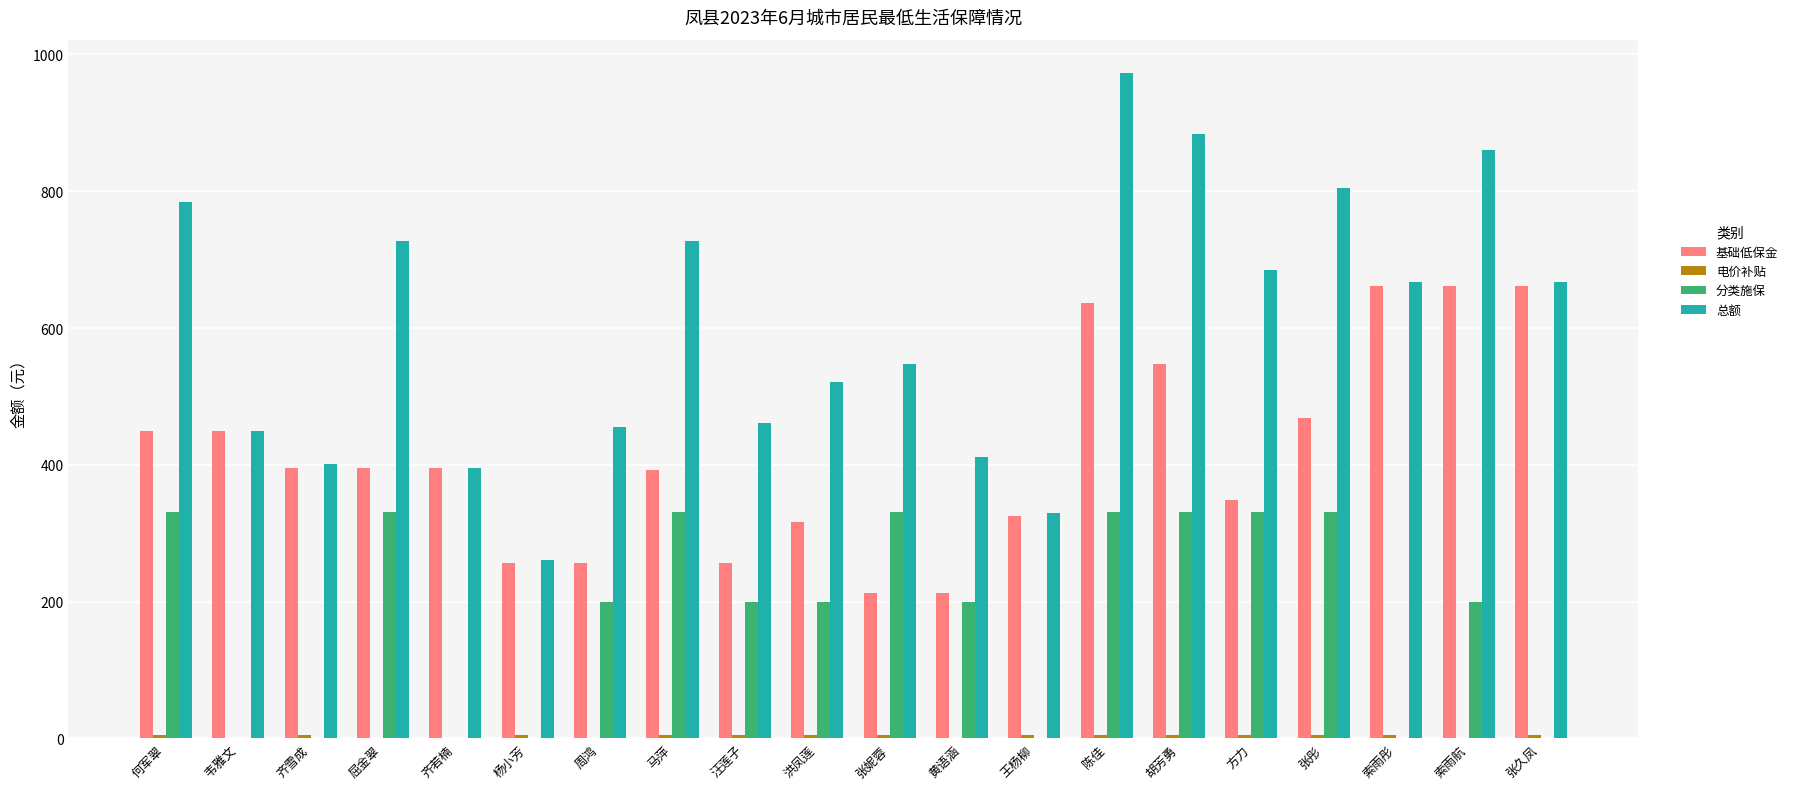

Which label corresponds to the largest value in the chart?

陈佳